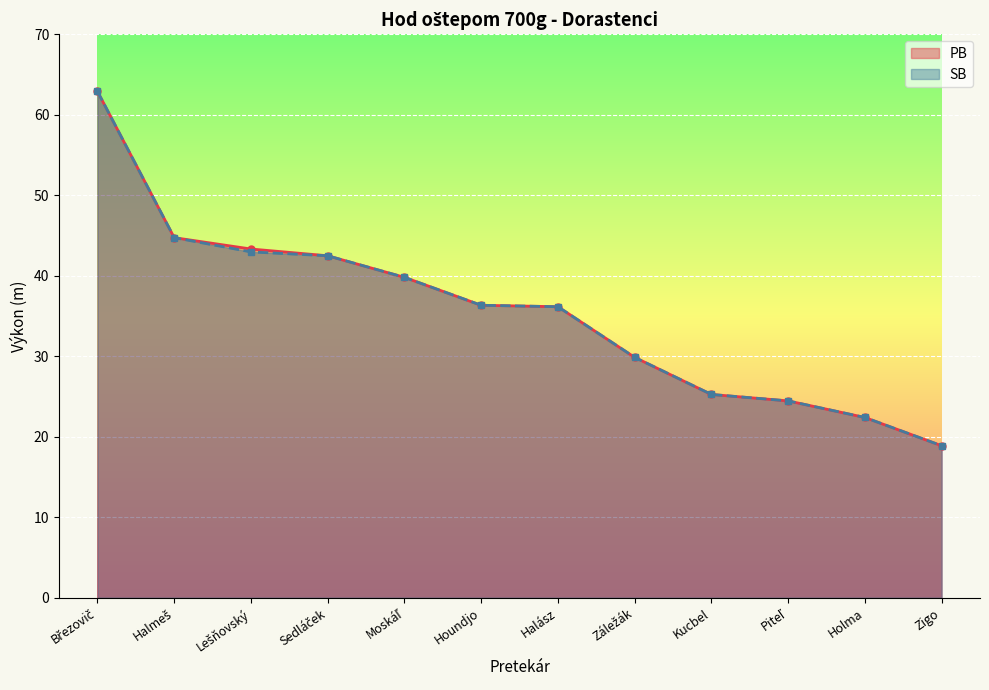

What is the label of the 3rd point from the left?

Lešňovský